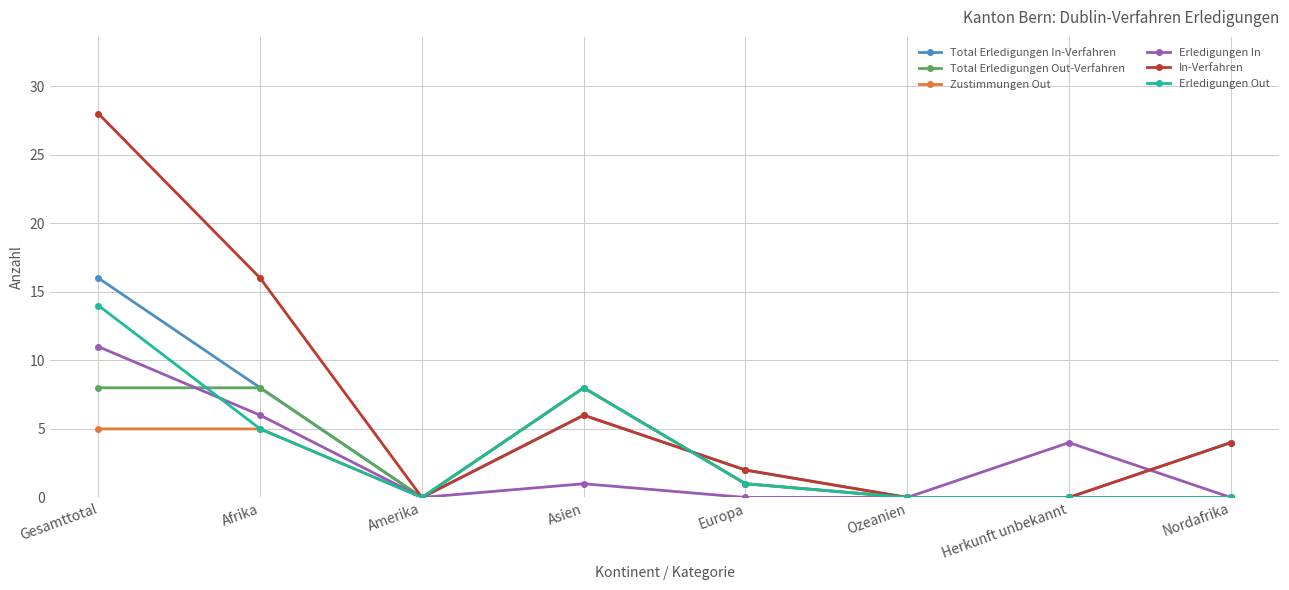

Which category has the highest value across all series?

Gesamttotal